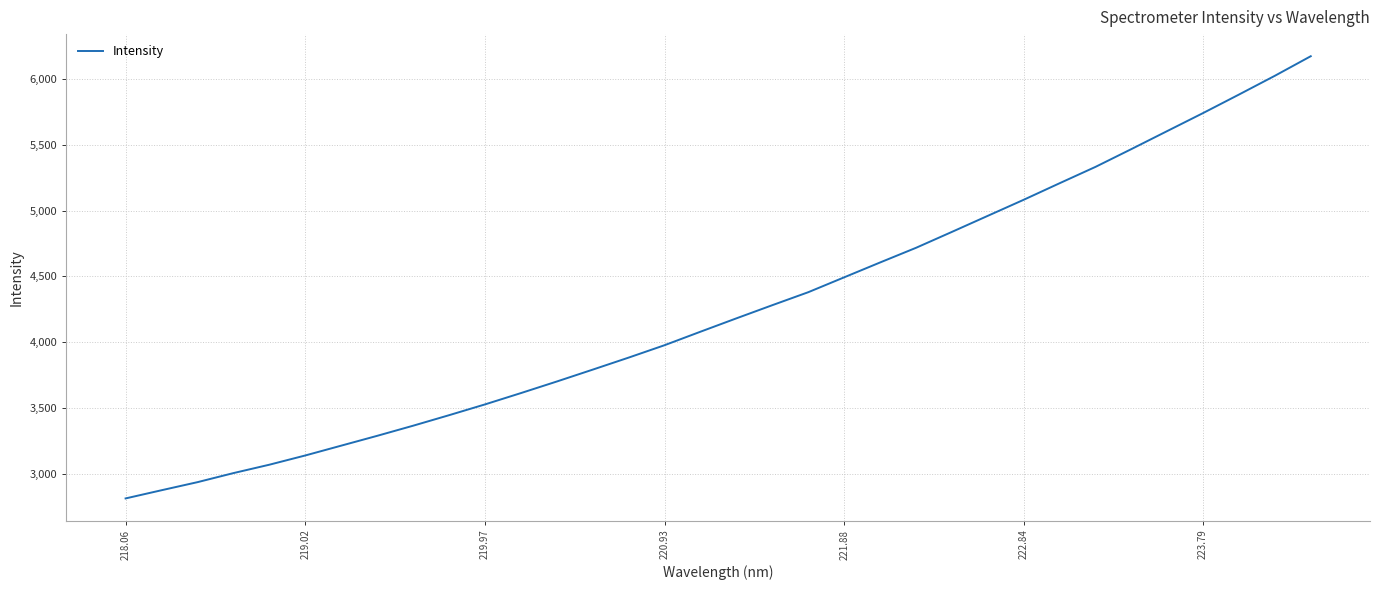

What is the maximum value shown in the chart?

6172.2